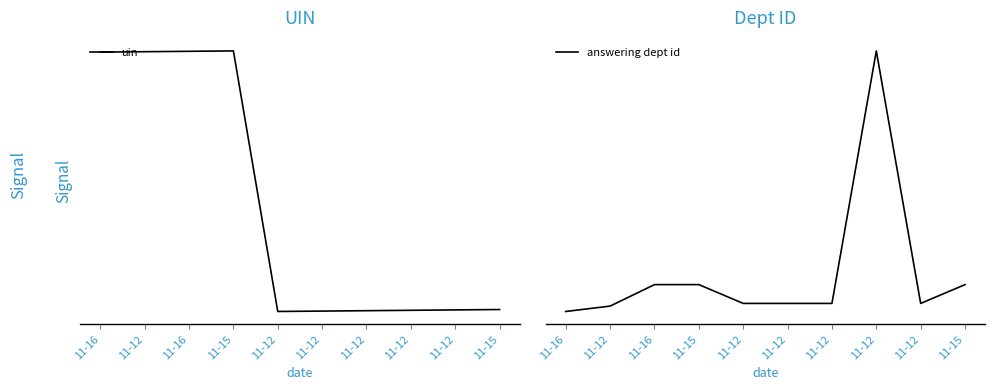

True or false: answering dept id and uin cross at least once.

False